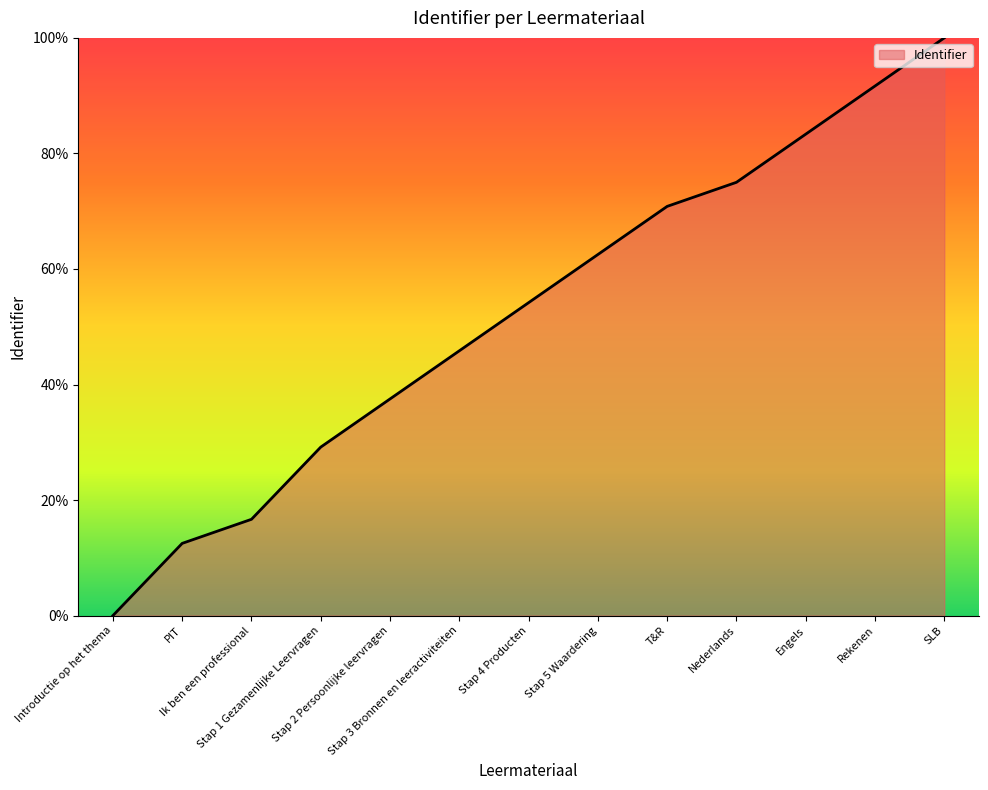

Rank the categories by value from highest to lowest.

SLB, Rekenen, Engels, Nederlands, T&R, Stap 5 Waardering, Stap 4 Producten, Stap 3 Bronnen en leeractiviteiten, Stap 2 Persoonlijke leervragen, Stap 1 Gezamenlijke Leervragen, Ik ben een professional, PIT, Introductie op het thema